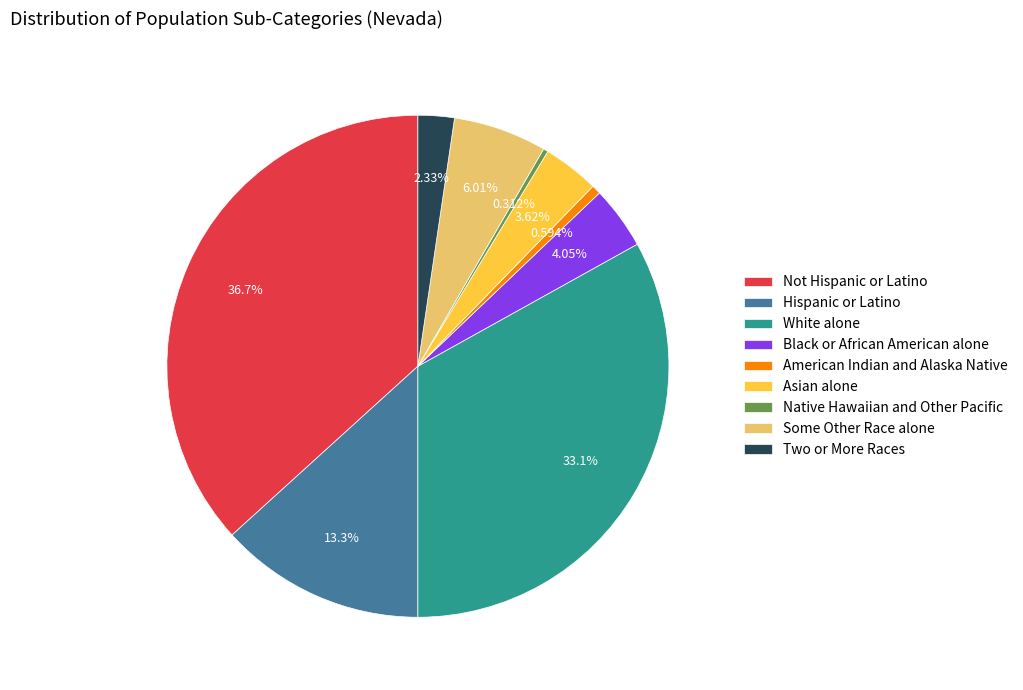

What percentage is NOT represented by American Indian and Alaska Native?

99.4%